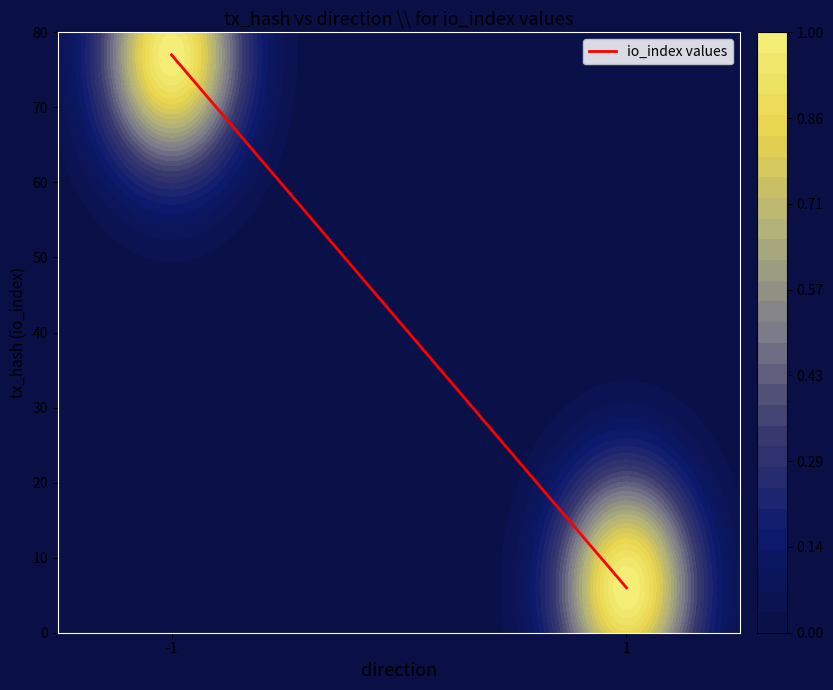

What is the minimum value shown in the chart?

6